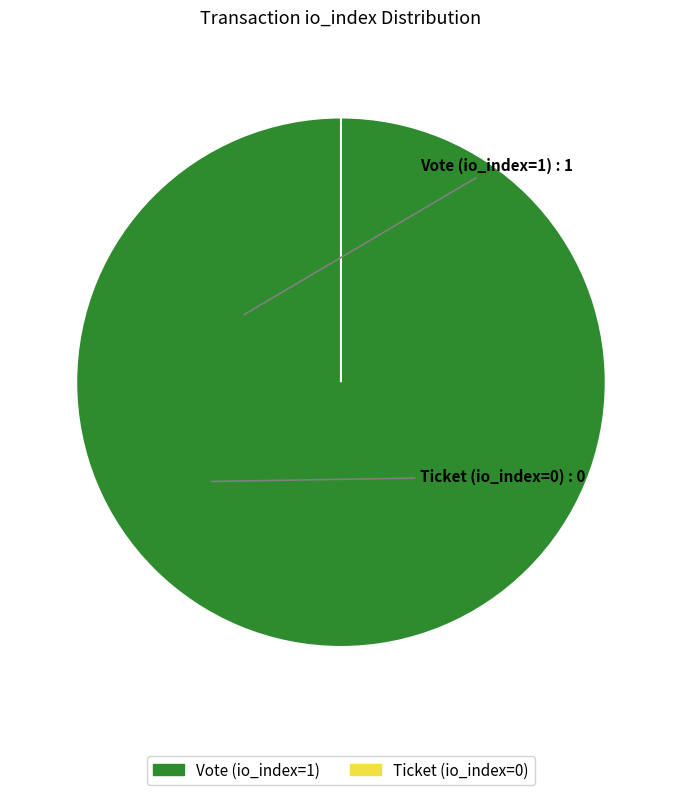

Which category has the biggest portion of the pie?

Vote (io_index=1)